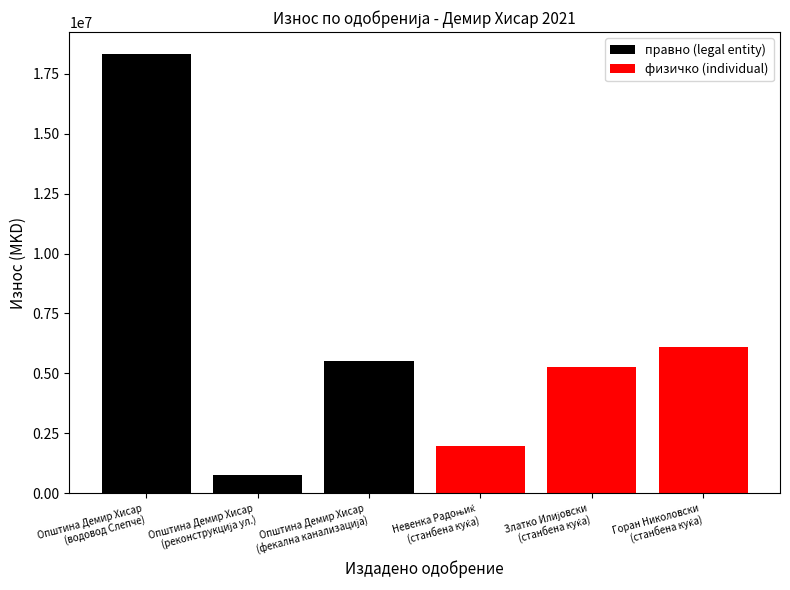

Between Општина Демир Хисар
(фекална канализација) and Општина Демир Хисар
(реконструкција ул.), which is larger?

Општина Демир Хисар
(фекална канализација)